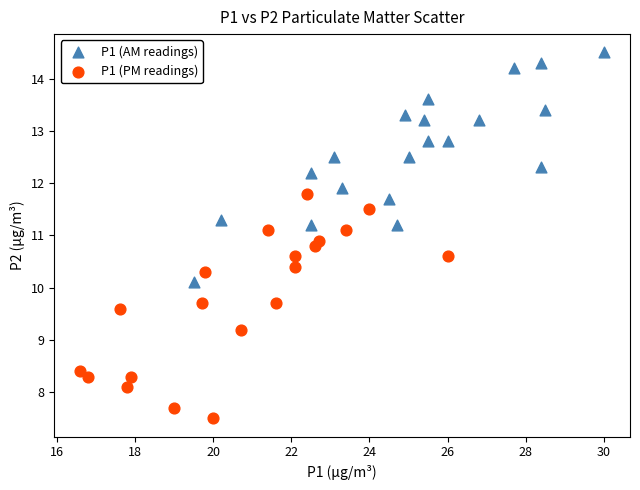

Which series reaches the maximum Y coordinate?

P1 (AM readings)